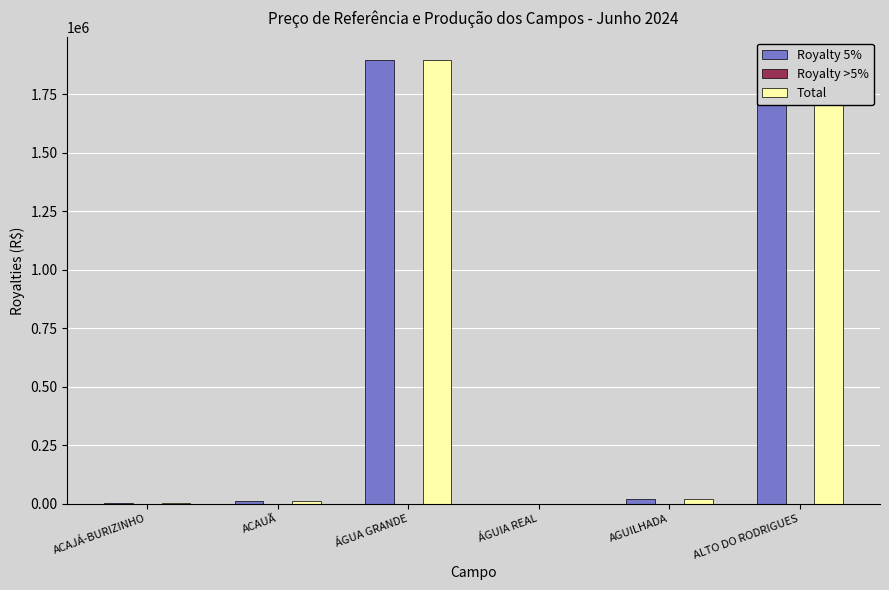

The Total series shows 1791104.4 at ALTO DO RODRIGUES. True or false?

True